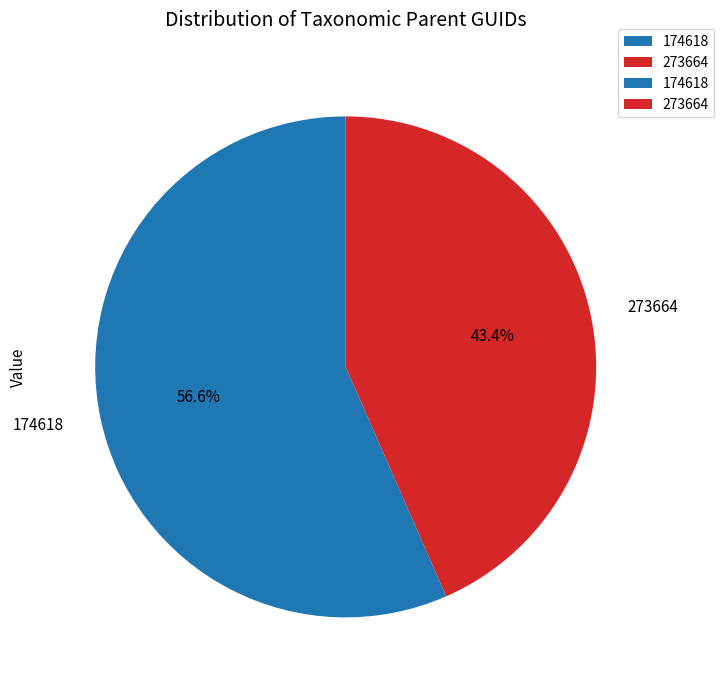

Count the number of slices in the pie.

2